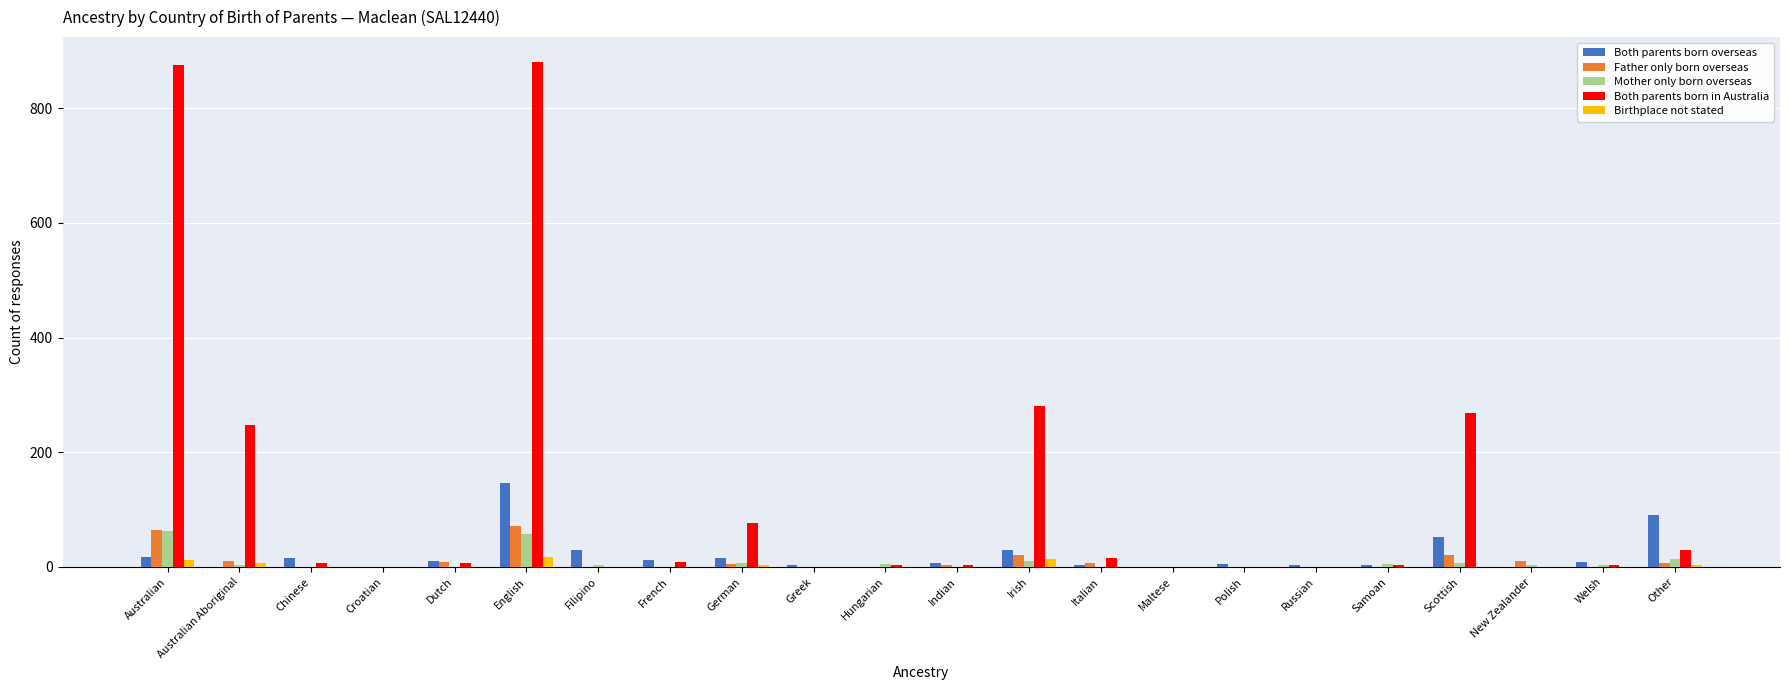

What is the sum of the Birthplace not stated values at English and Australian Aboriginal?

24